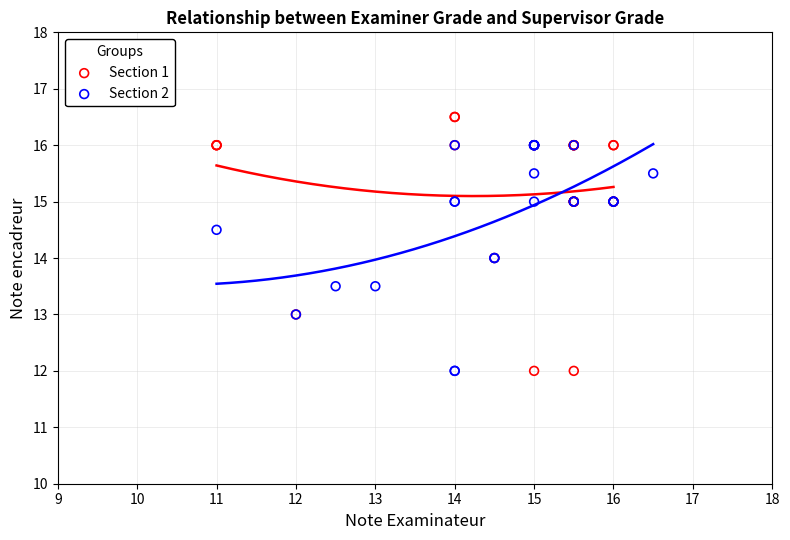

What are all the series names shown in the legend?

Section 1, Section 2